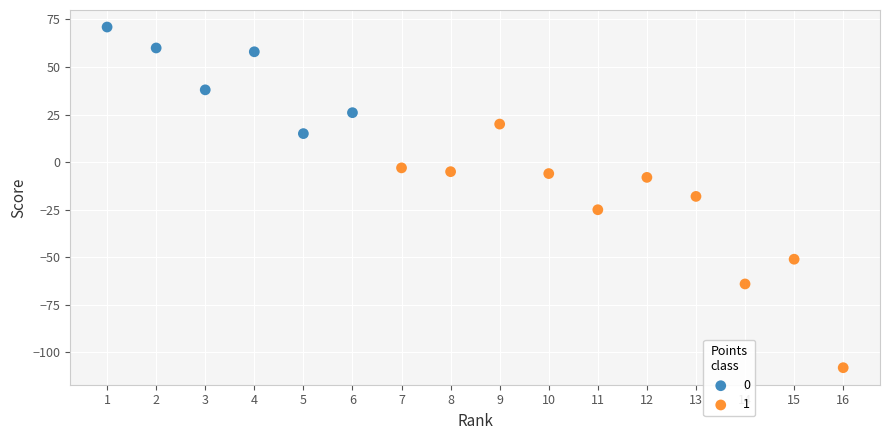

What are all the series names shown in the legend?

0, 1